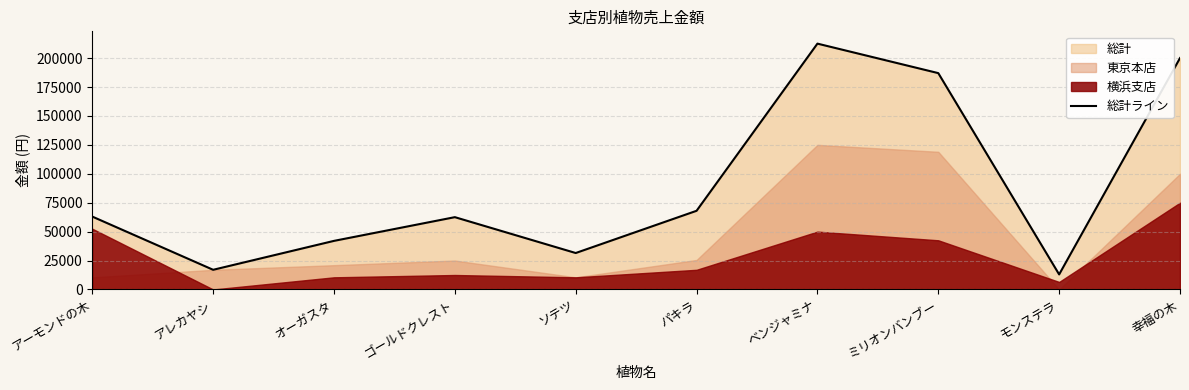

The value at ミリオンバンブー is 187000. True or false?

True